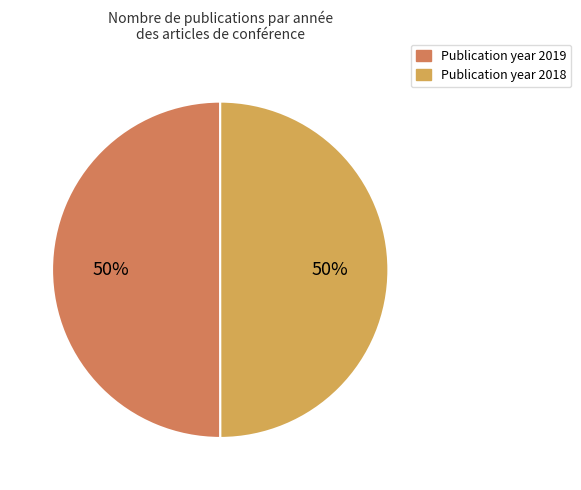

To the nearest percent, what is the average slice percentage?

50%